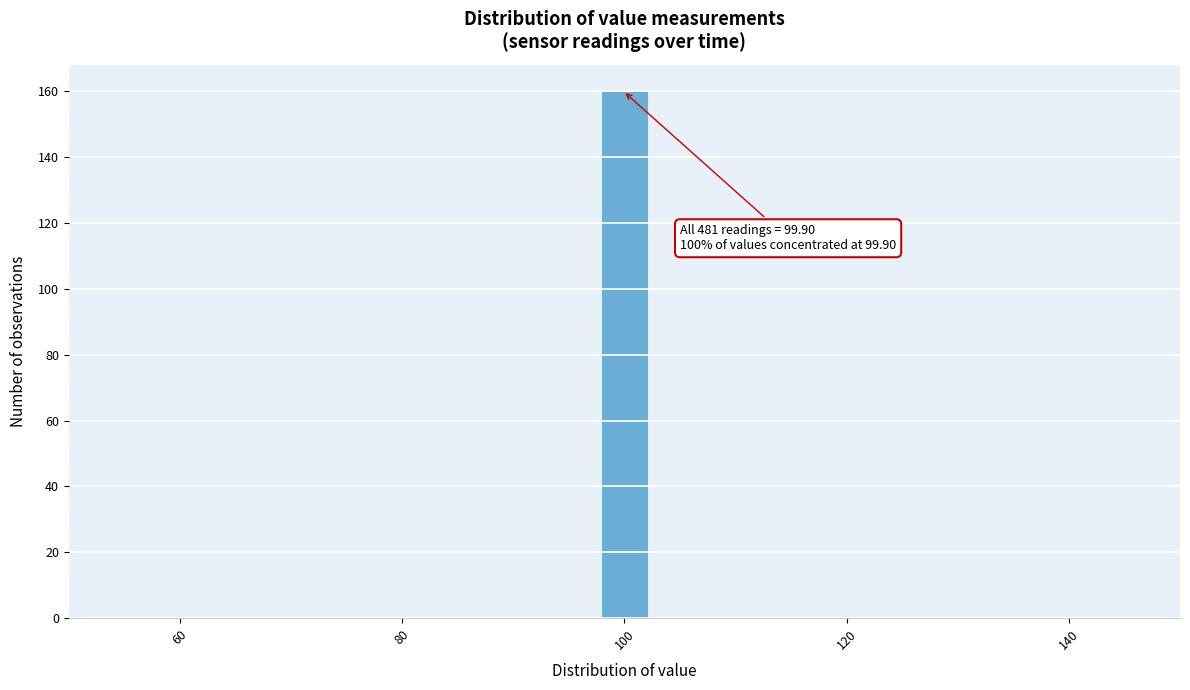

Read against the x-axis, roughly where is the centre of the tallest bar?

100